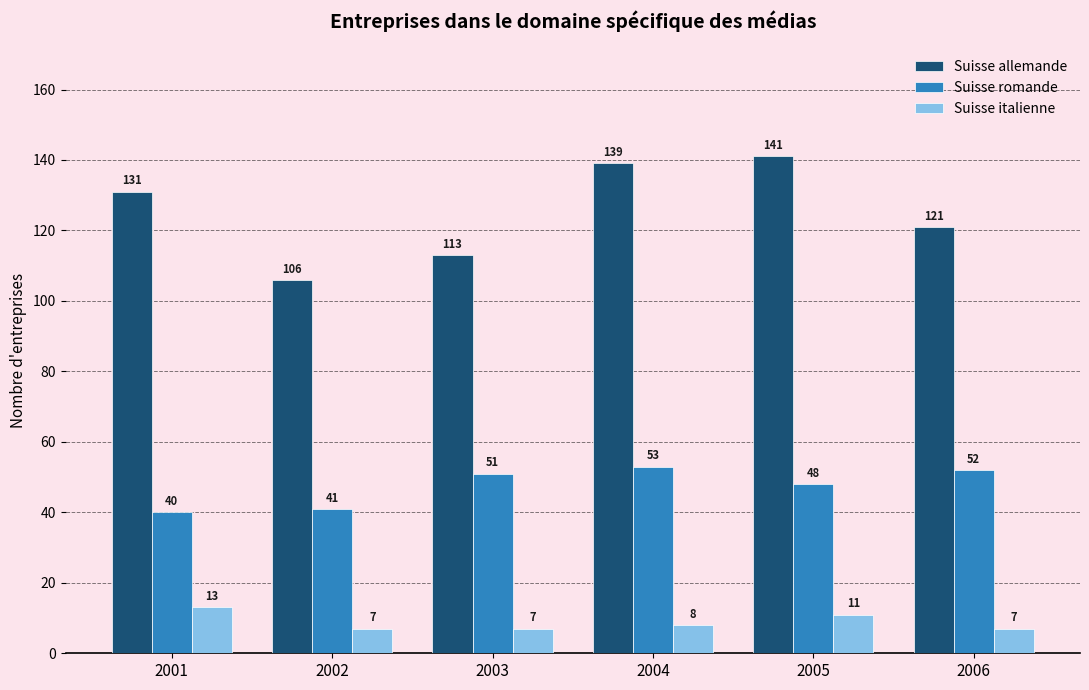

What is the maximum value shown in the chart?

141